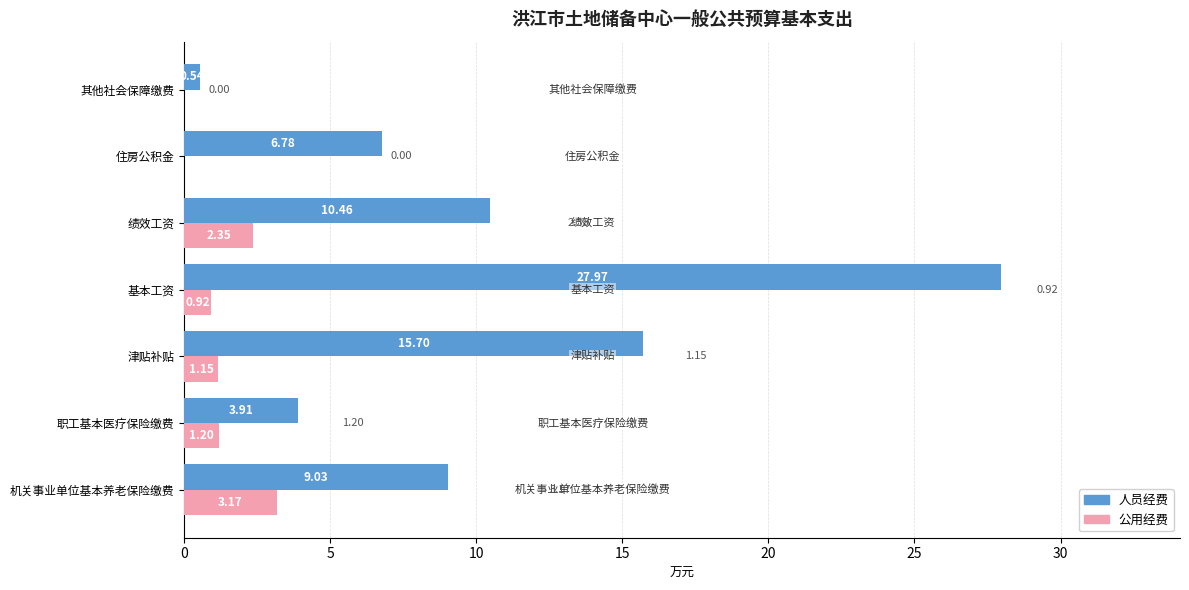

Which category has the highest value across all series?

基本工资